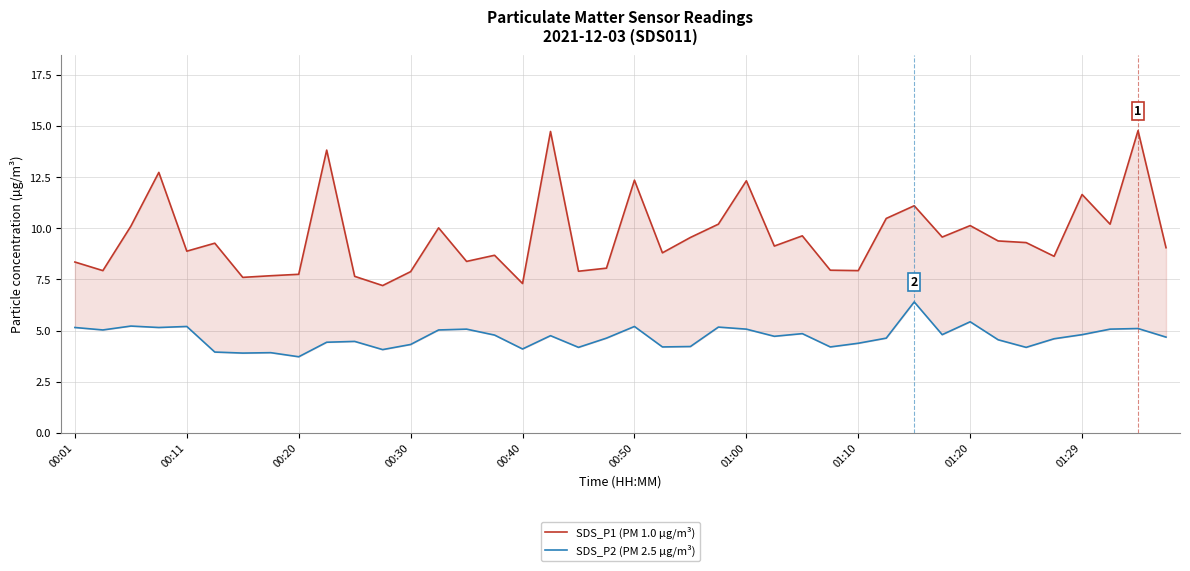

Where is SDS_P2 (PM 2.5 µg/m³) nearest to the value 5?

00:11